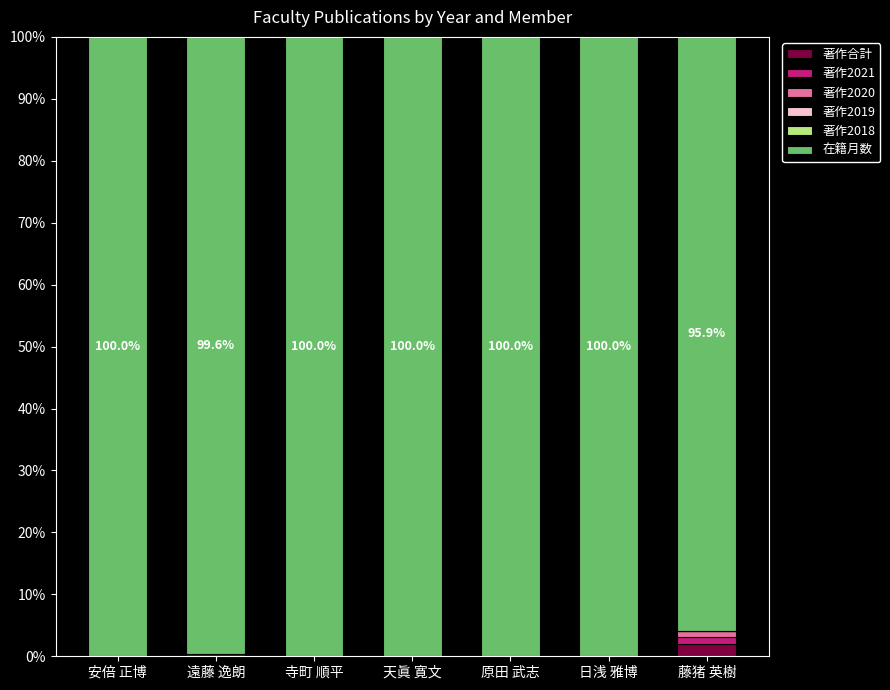

What is the maximum value for 著作合計?

2.1